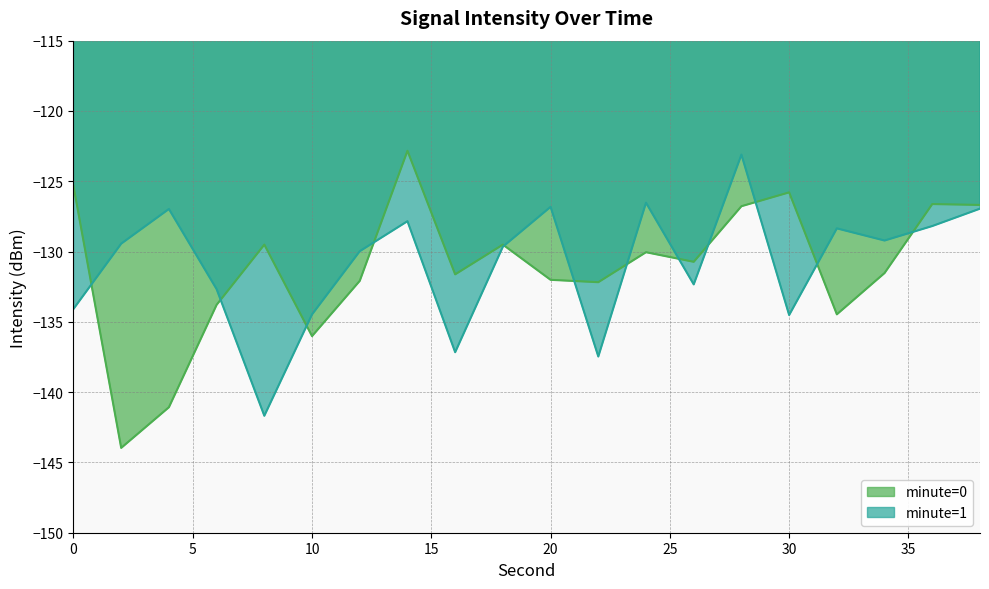

True or false: minute=1 has more than 1 points higher than both neighbors.

True